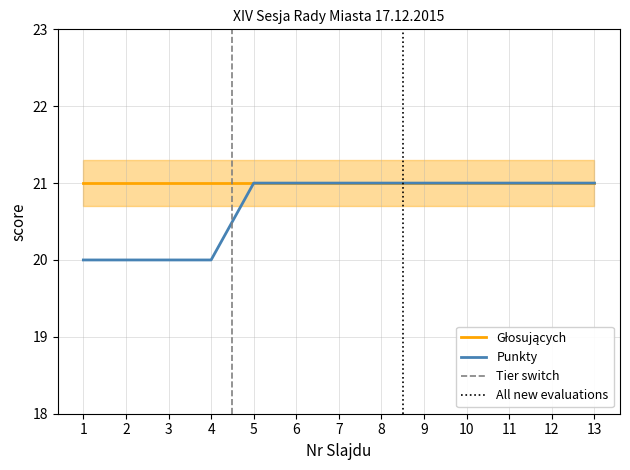

Does the chart have visible grid lines?

Yes